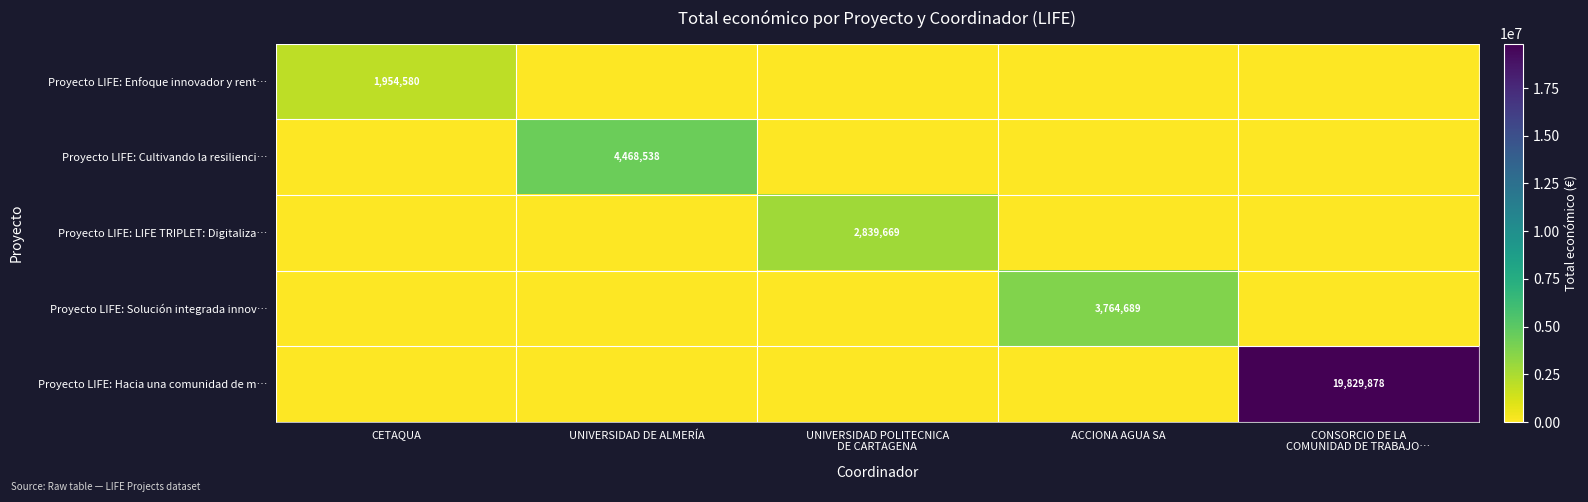

True or false: Proyecto LIFE: Cultivando la resilienci… has a value of 4468538 at UNIVERSIDAD DE ALMERÍA.

True